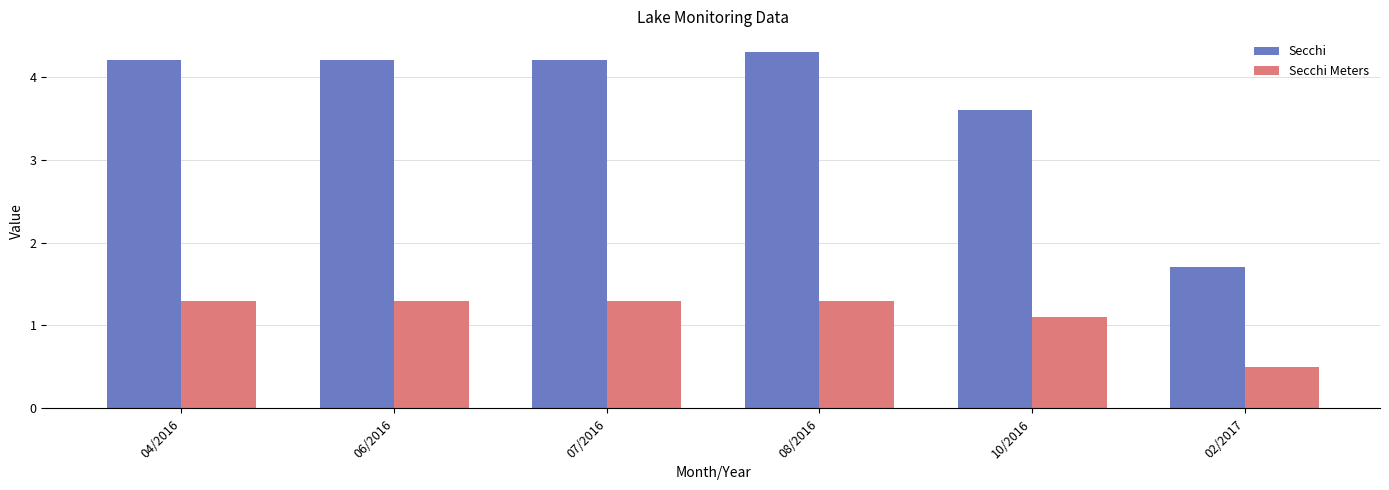

At which category is the sum across all series the highest?

08/2016